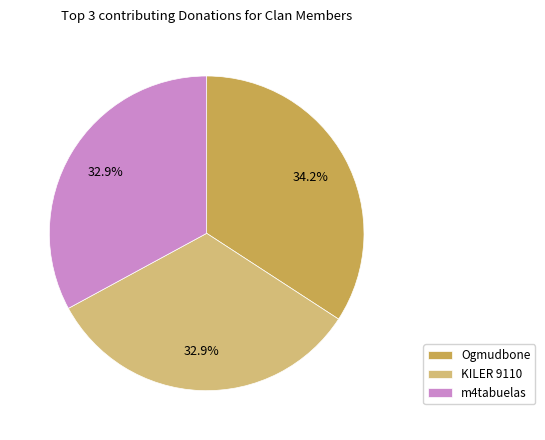

Between Ogmudbone and m4tabuelas, which is larger?

Ogmudbone